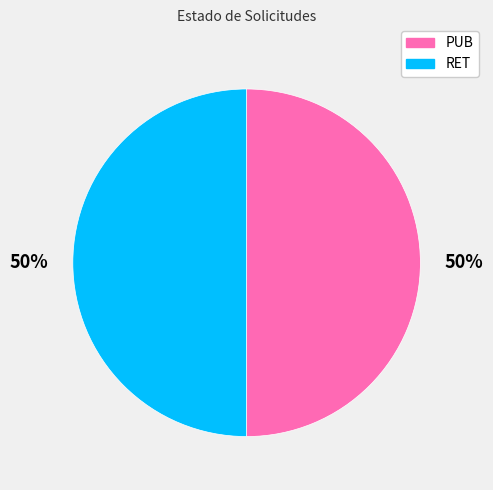

How many slices are in this pie chart?

2